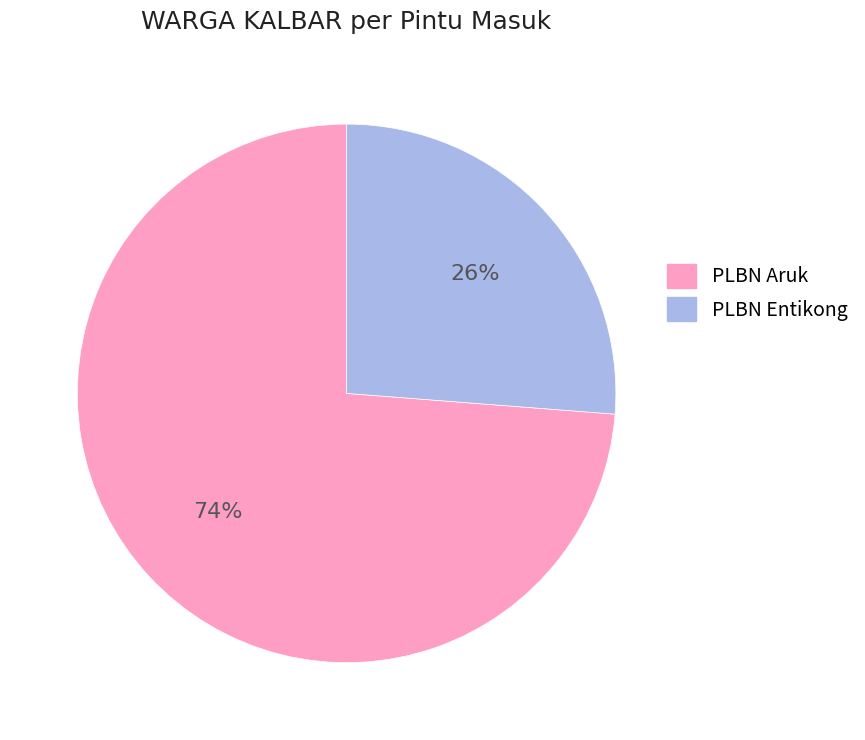

Which category accounts for the majority?

PLBN Aruk